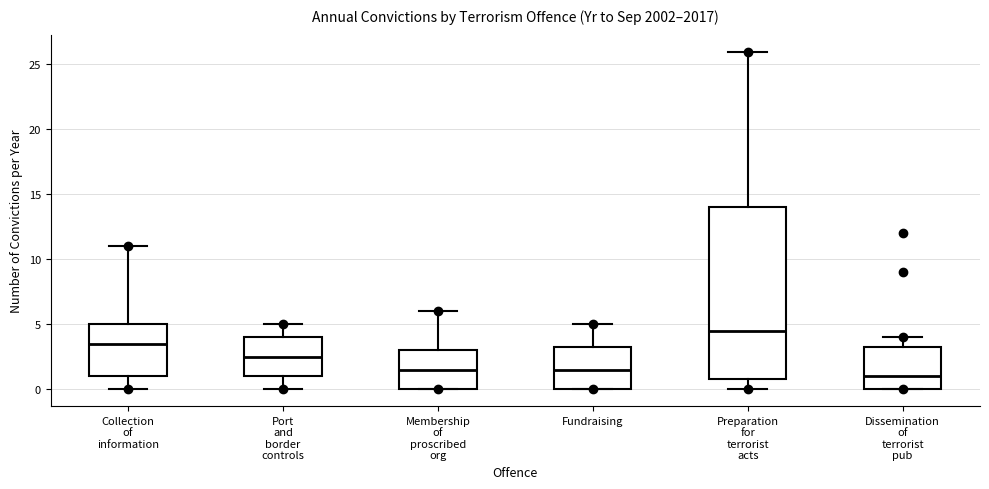

Where does the upper whisker of the box for Collection of information end on the y-axis? The values are not printed on the chart, so give them approximately, as read against the axis.

11.0